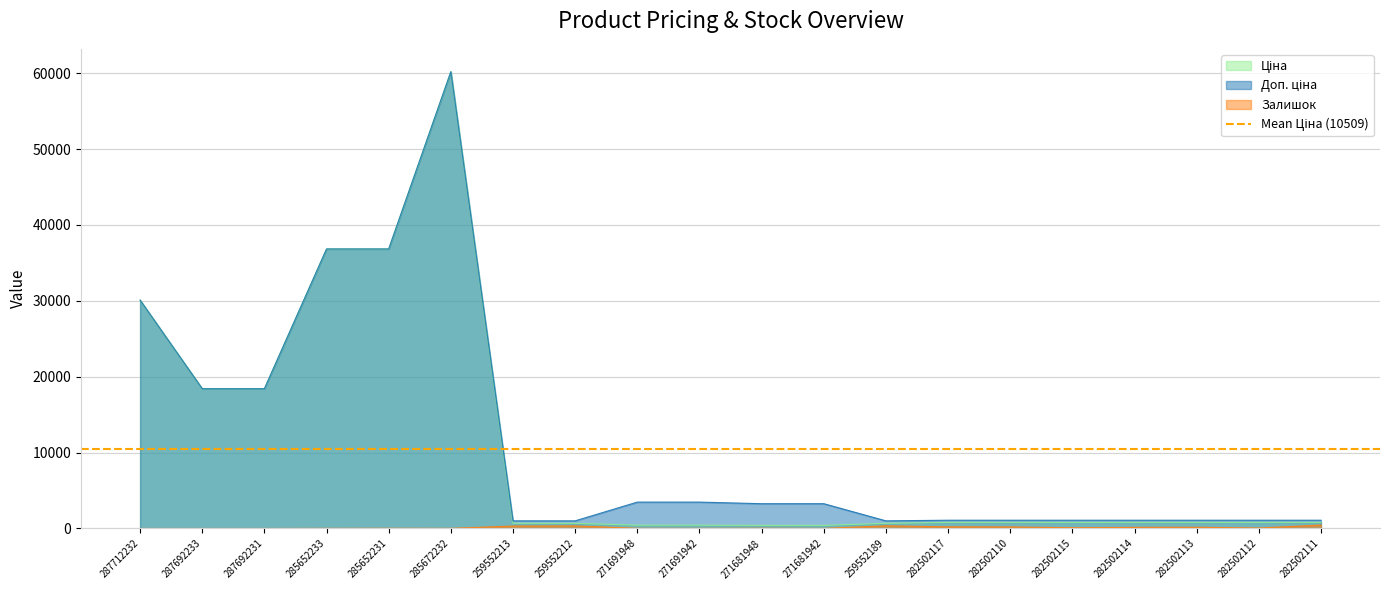

Rank the categories by Ціна value from lowest to highest.

271681948, 271681942, 271691948, 271691942, 259552213, 259552212, 259552189, 282502117, 282502110, 282502115, 282502114, 282502113, 282502112, 282502111, 287692233, 287692231, 287712232, 285652233, 285652231, 285672232